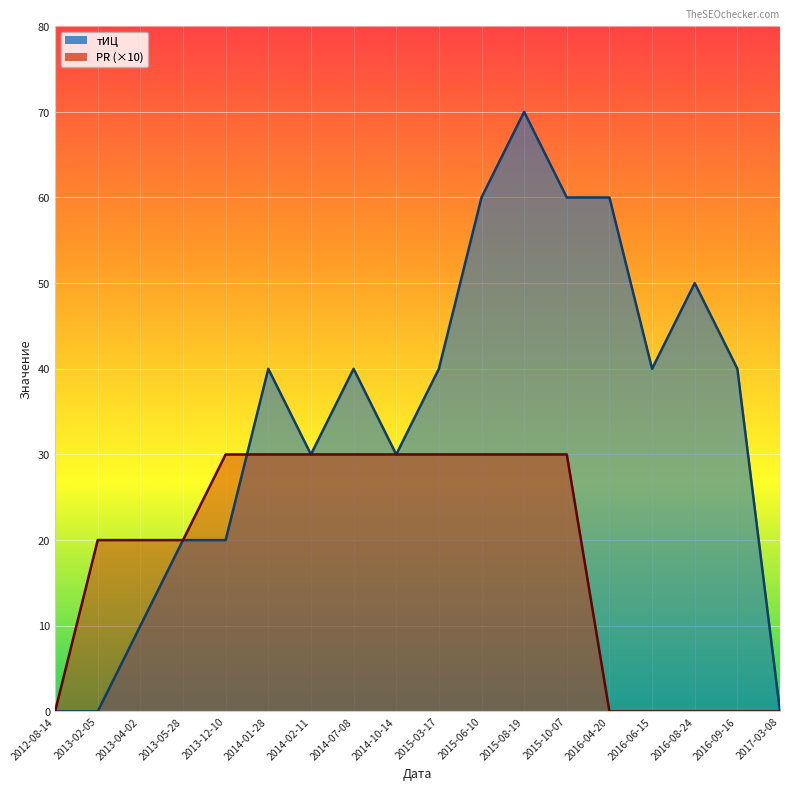

At which label does тИЦ first exceed 40?

2015-06-10